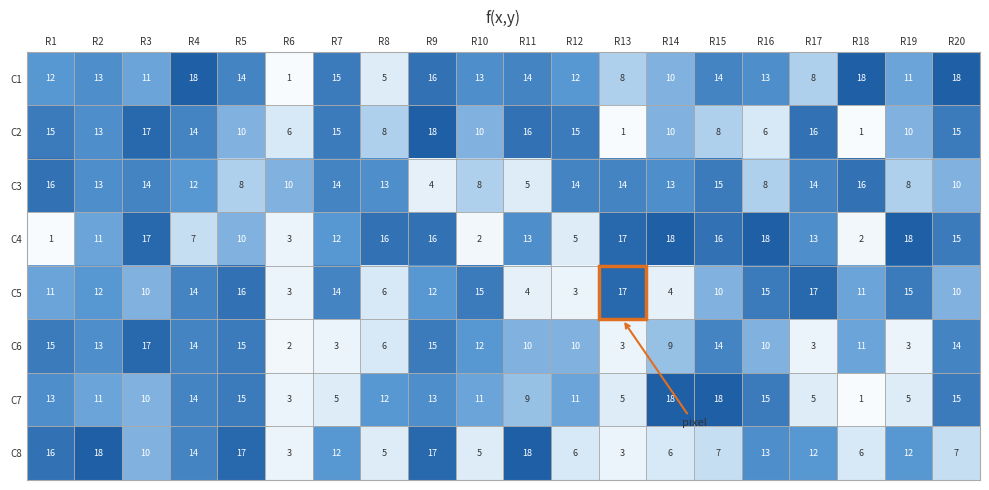

What is the maximum value for C1?

18